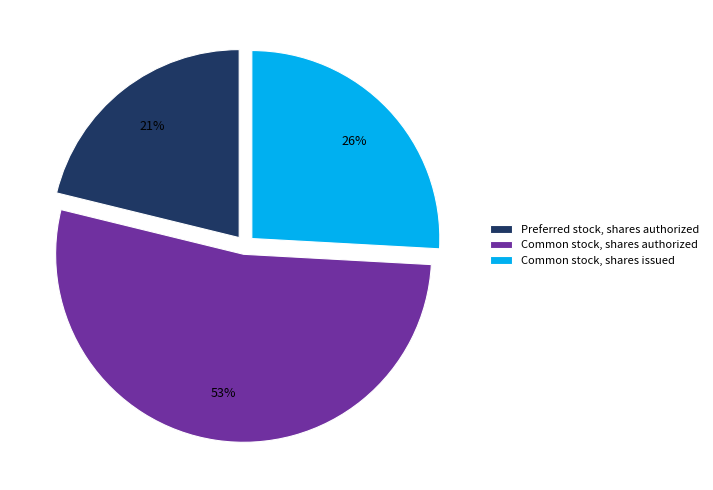

To the nearest percent, what is the difference between the largest and smallest slice percentages?

32%